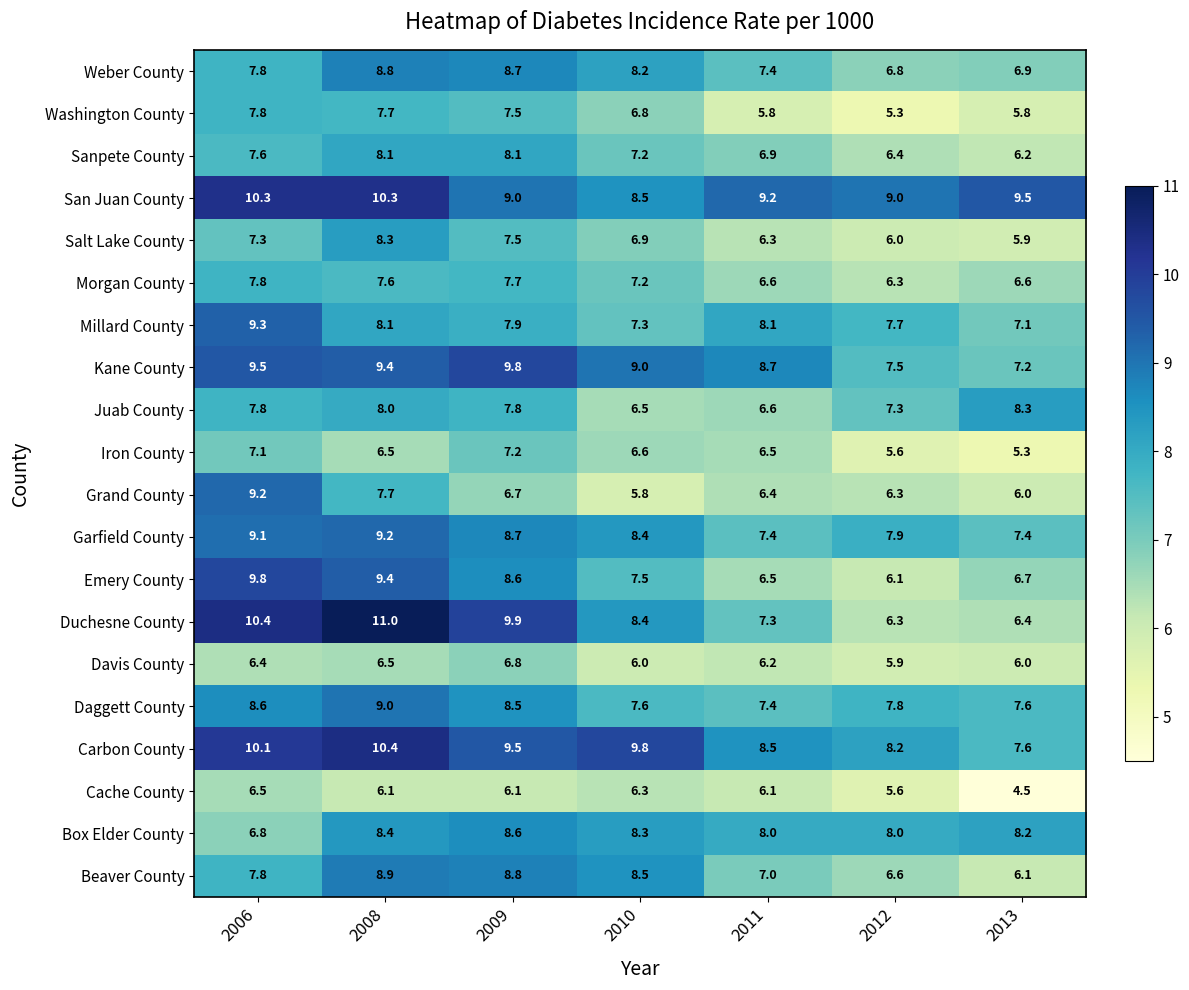

What is the difference between the highest and lowest values at 2013?

5.0